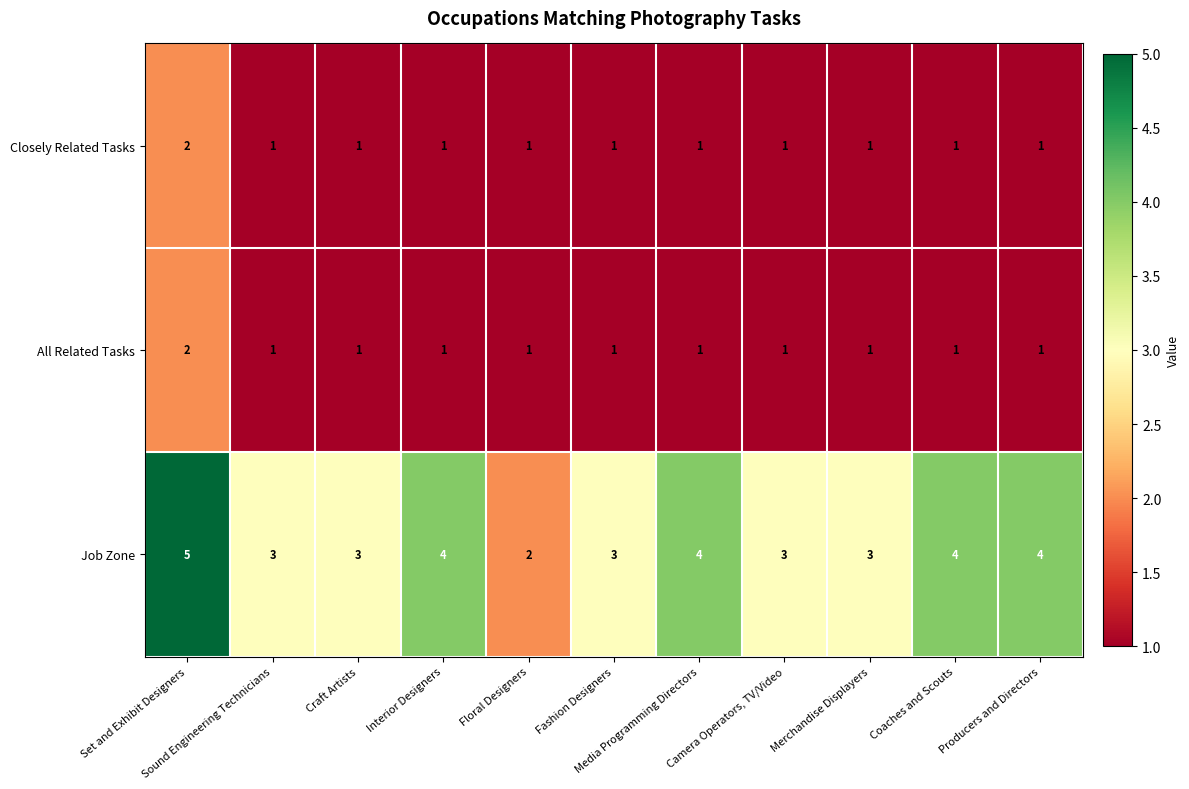

Count the number of data series in this chart.

3